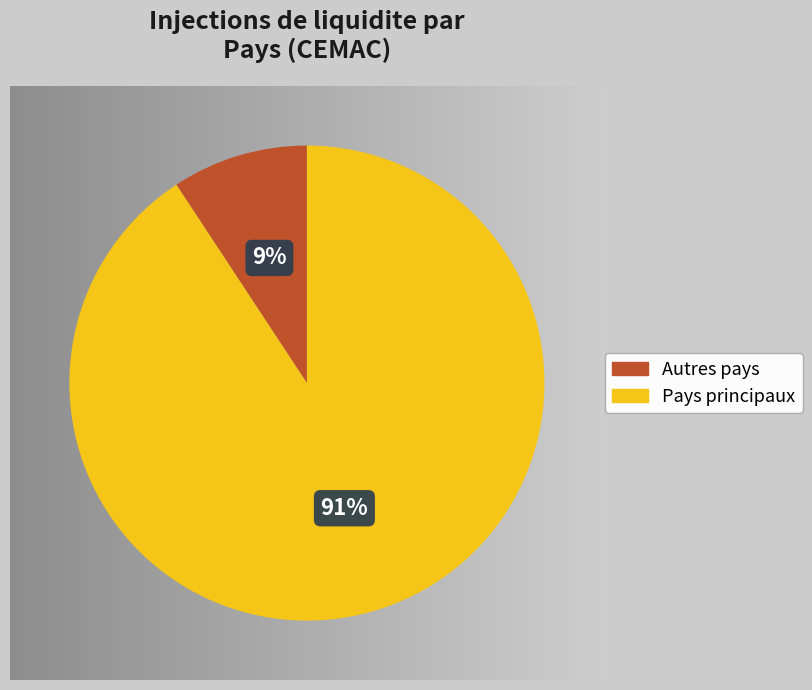

To the nearest percent, what is the average slice percentage?

50%